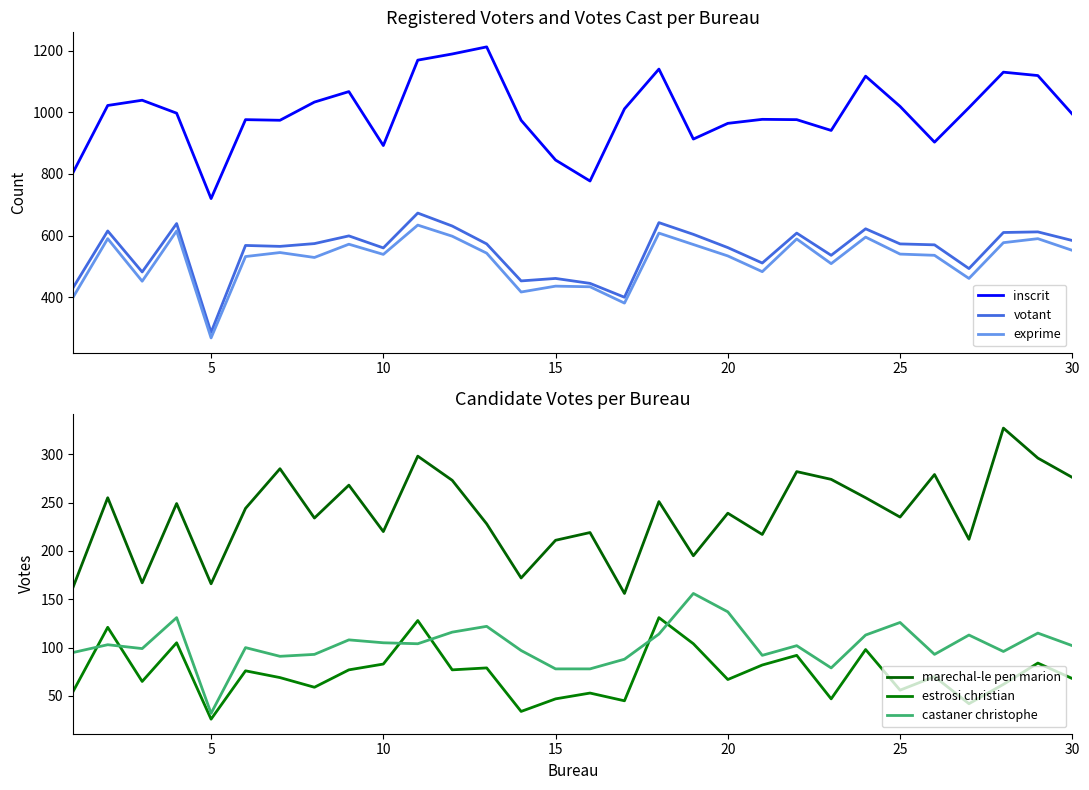

Is the value of votant at 21 greater than the value of exprime at 16?

Yes